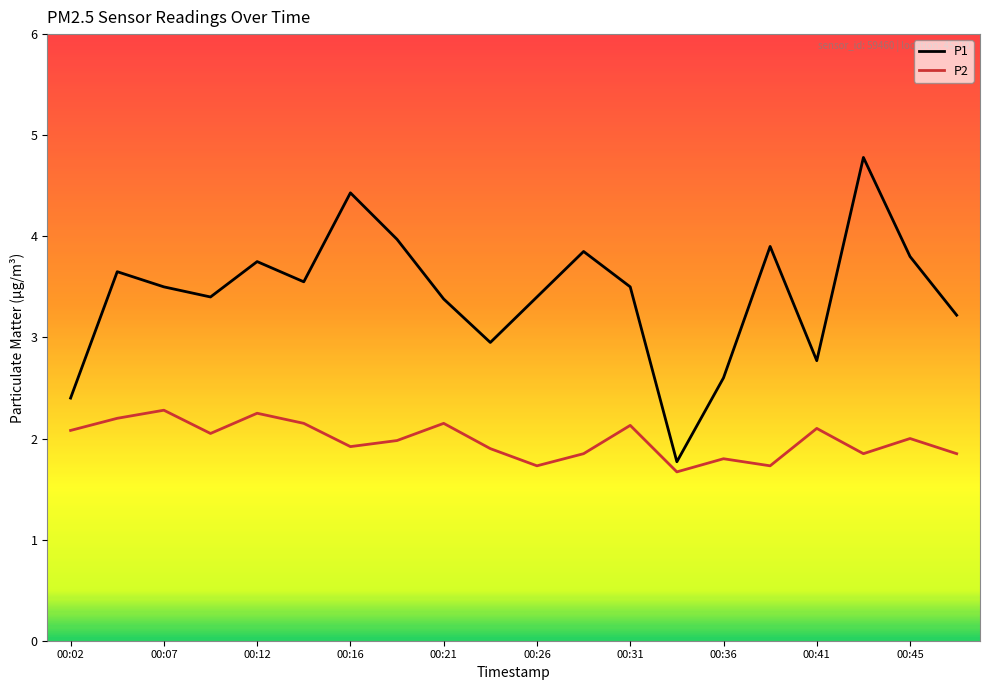

List the series in order of their peak value, lowest first.

P2, P1